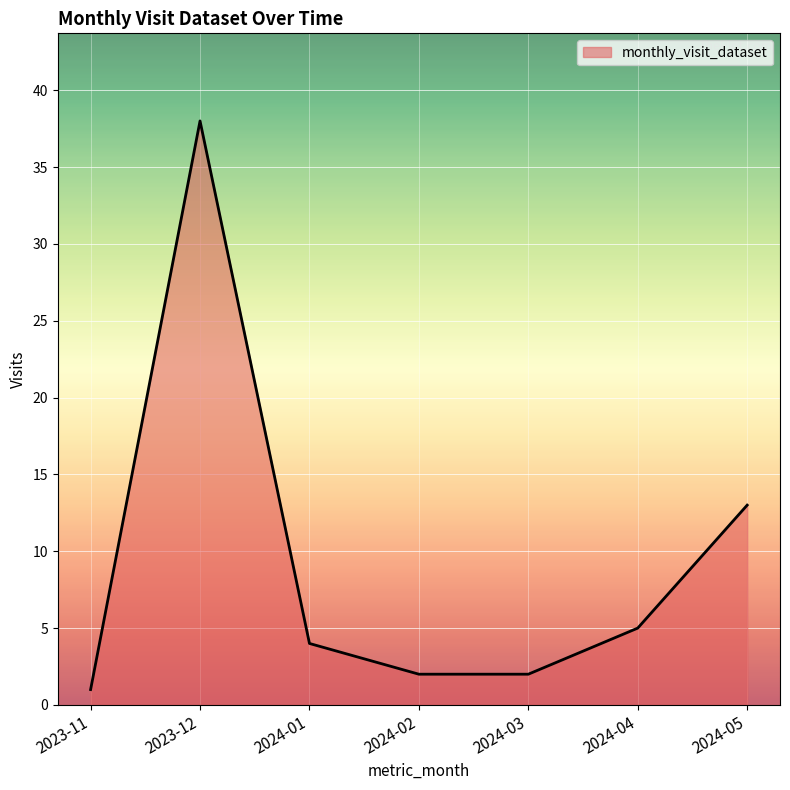

Which has a higher value, 2024-03 or 2024-01?

2024-01